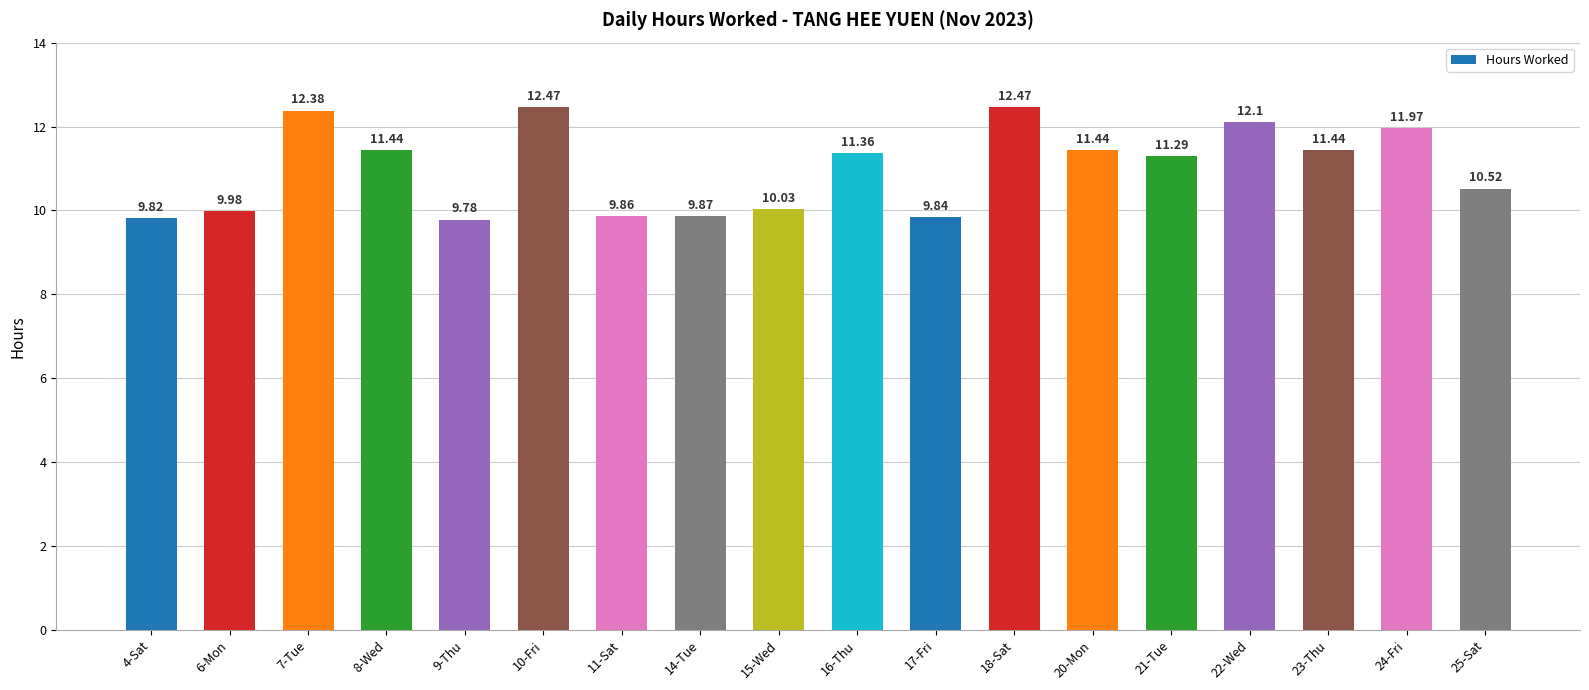

What is the sum of the values at 4-Sat and 17-Fri?

19.7